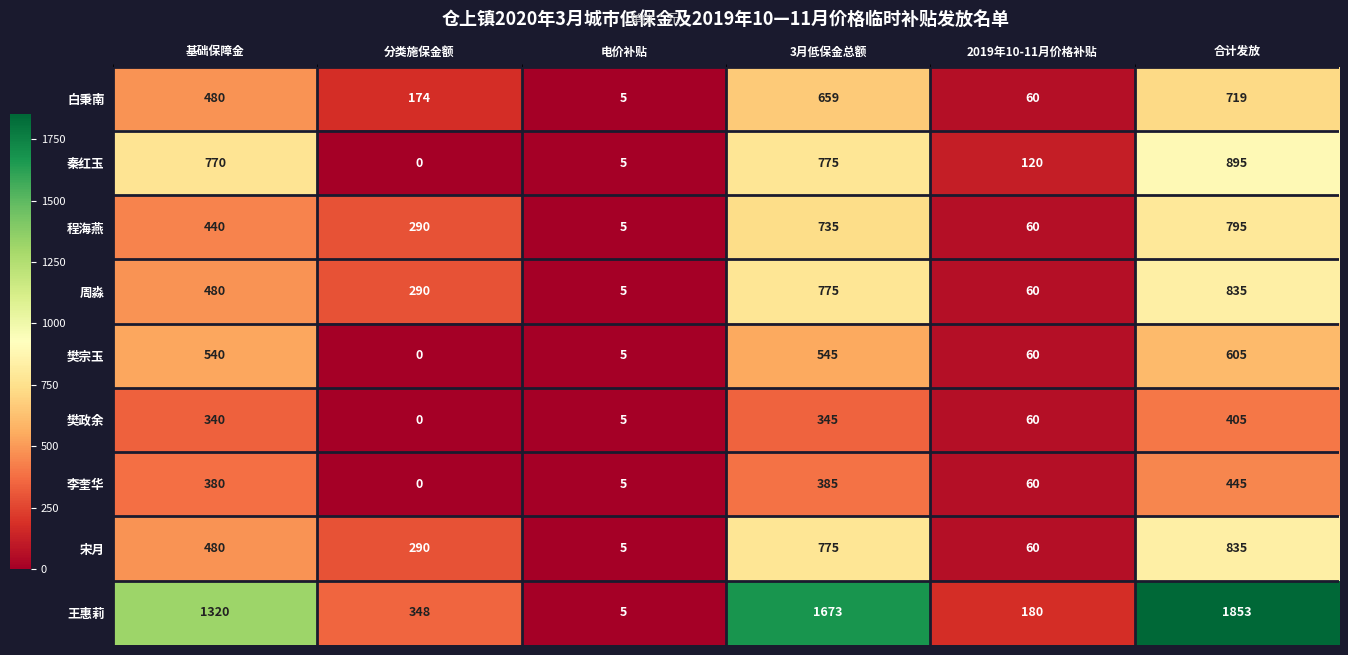

At which category does the chart reach its peak across all series?

合计发放